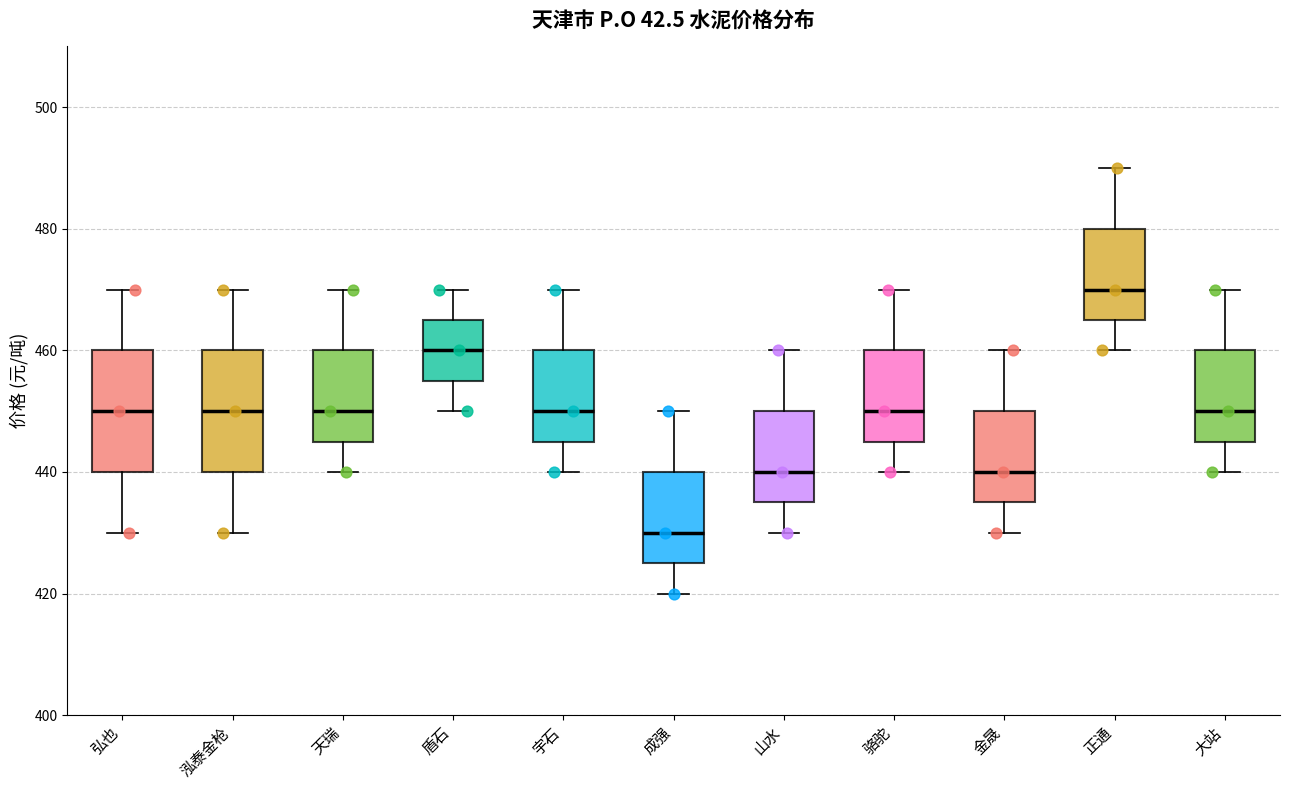

Where does the upper whisker of the box for 金晟 end on the y-axis? The values are not printed on the chart, so give them approximately, as read against the axis.

460